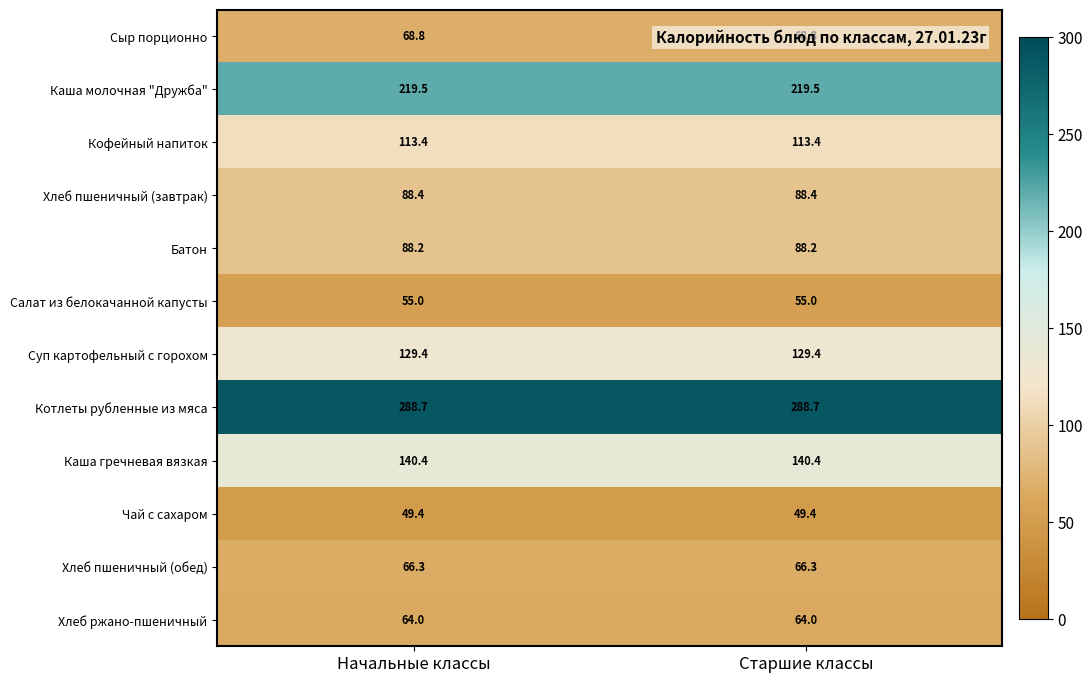

The value of Каша молочная "Дружба" at Старшие классы is 363.0. True or false?

False